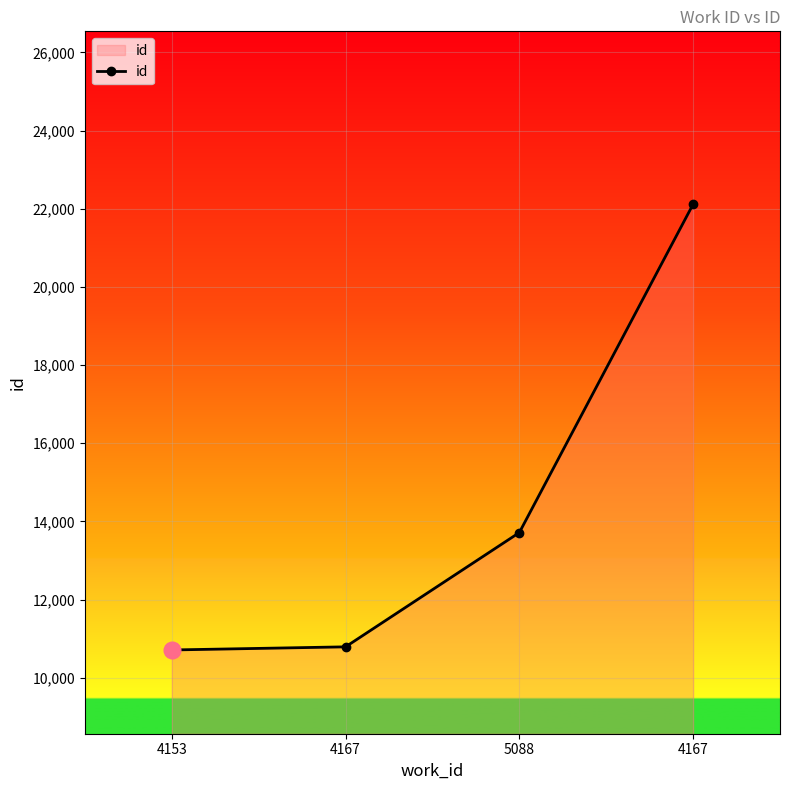

How many series are shown in this chart?

1